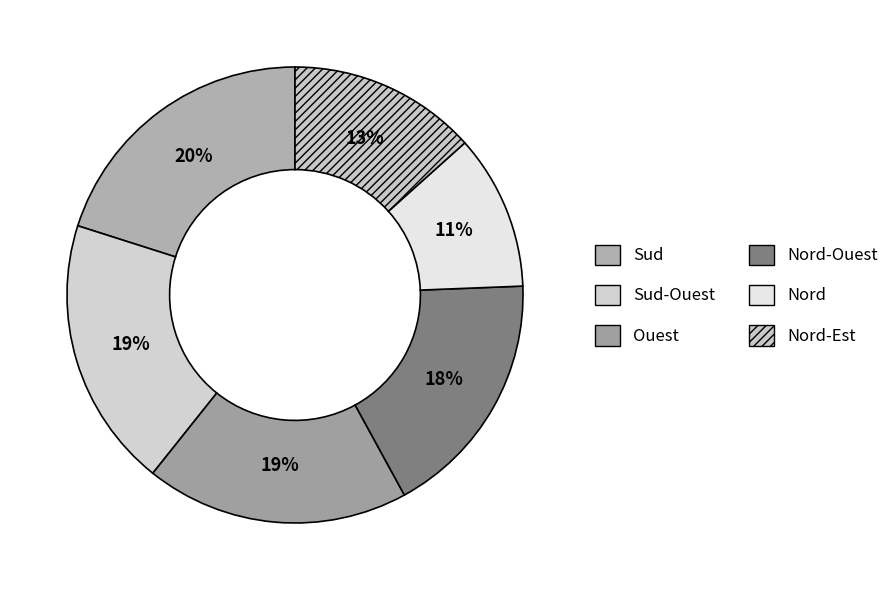

Which has a higher value, Ouest or Nord?

Ouest